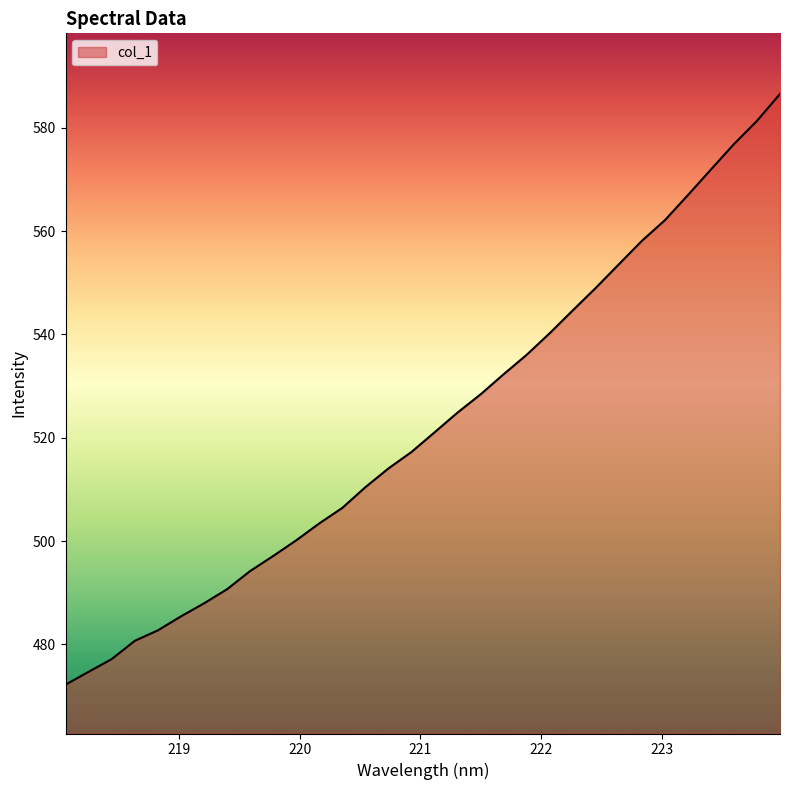

What is the maximum value shown in the chart?

586.5